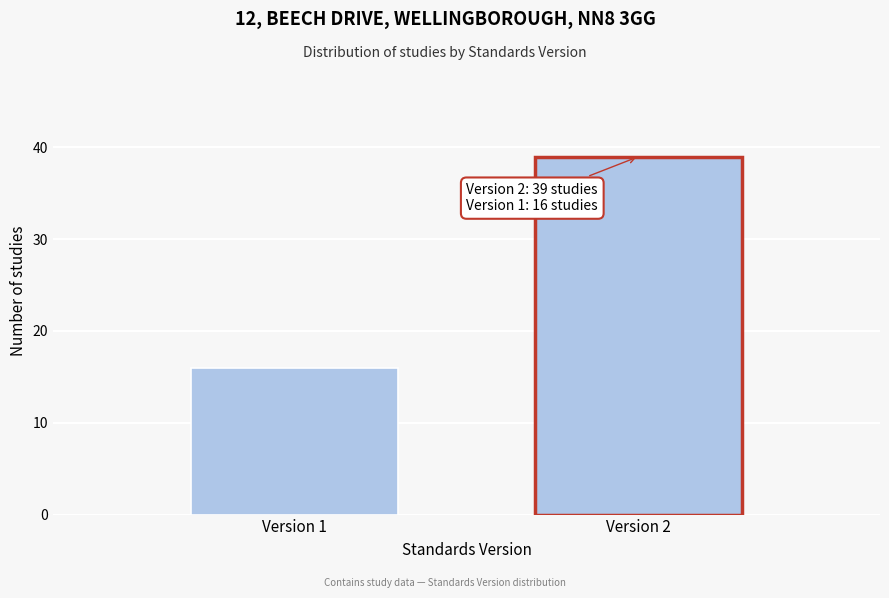

Reading left to right, list all the values displayed in this chart.

16	39